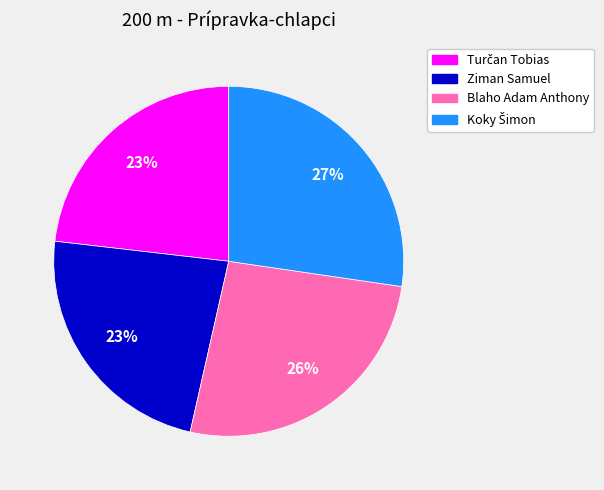

To the nearest percent, what is the difference between the largest and smallest slice percentages?

4%